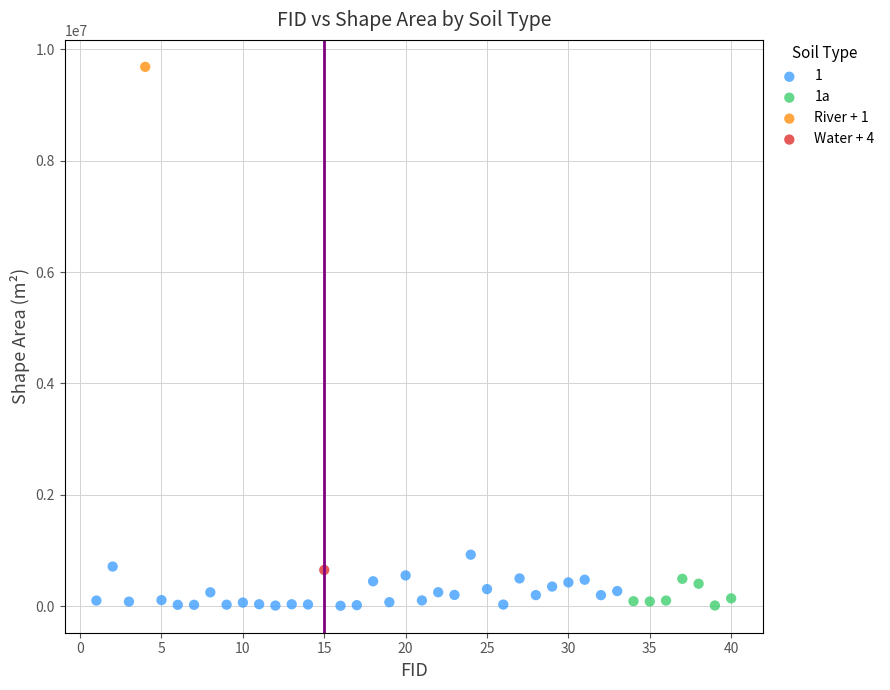

What are all the series names shown in the legend?

1, 1a, River + 1, Water + 4